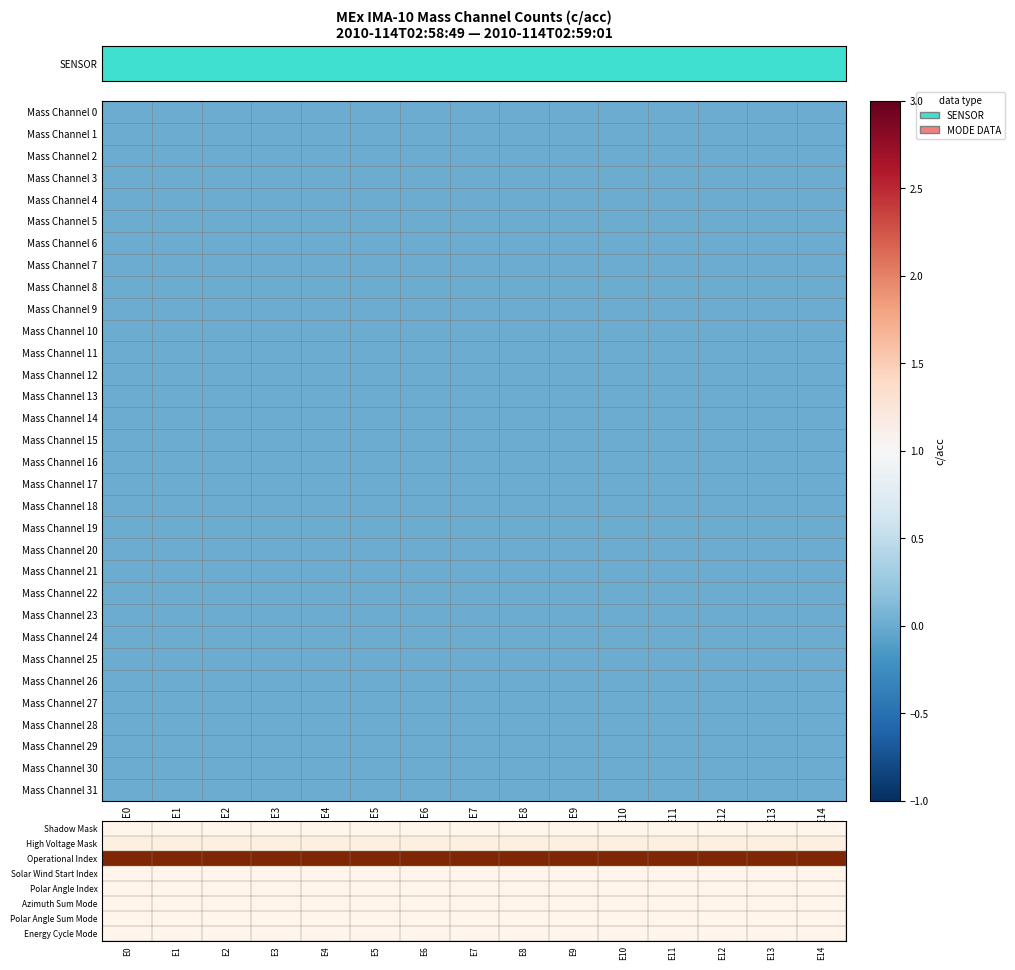

Rank the categories by Shadow Mask value from highest to lowest.

E0, E1, E2, E3, E4, E5, E6, E7, E8, E9, E10, E11, E12, E13, E14